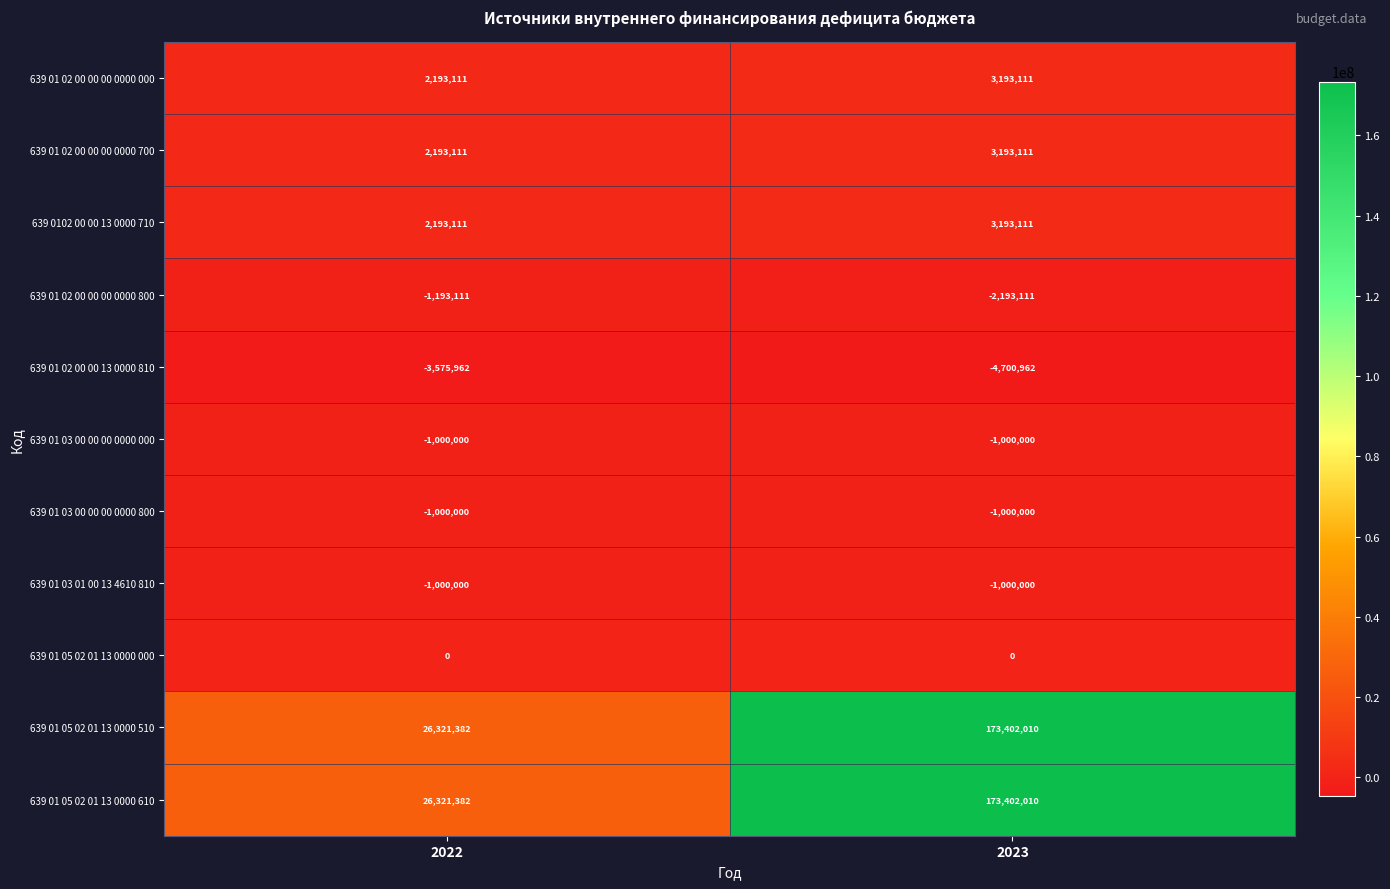

What is the spread (max minus min) of values at 2022?

29897344